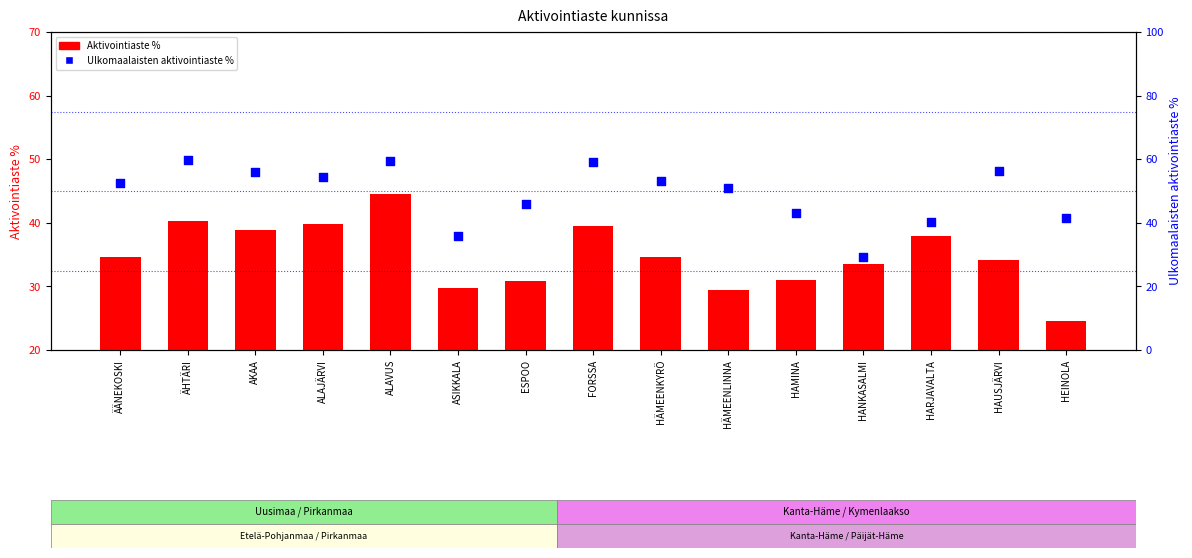

Which series has the widest spread of Y values?

Ulkomaalaisten aktivointiaste %